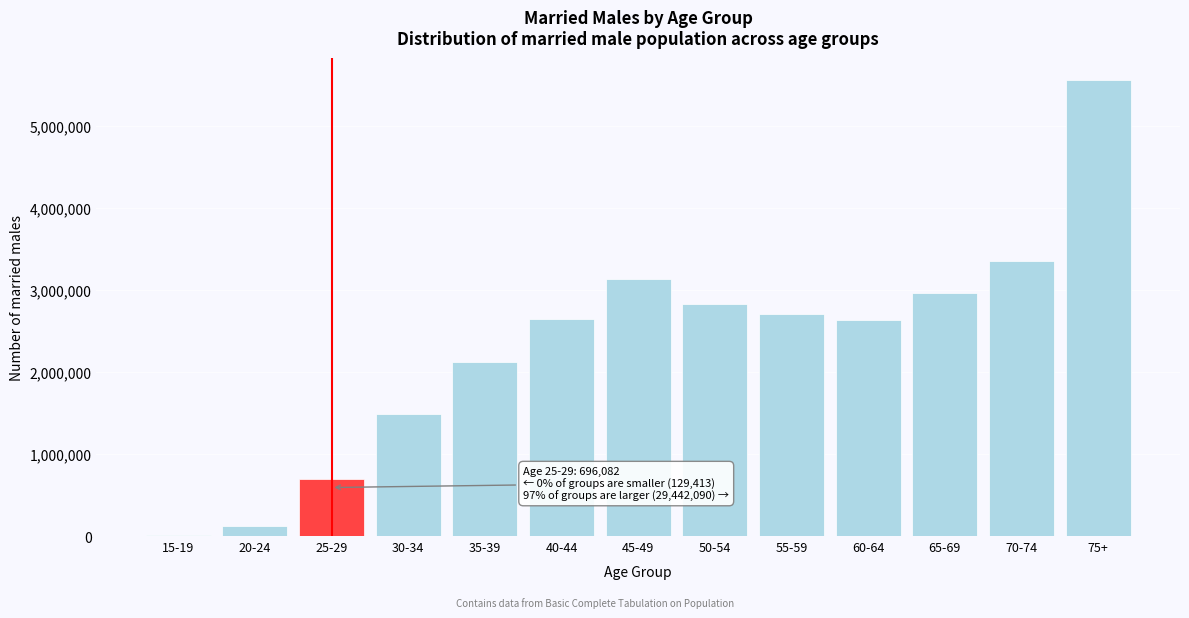

Approximately how many times larger is the value at 60-64 compared to 40-44?

1.0